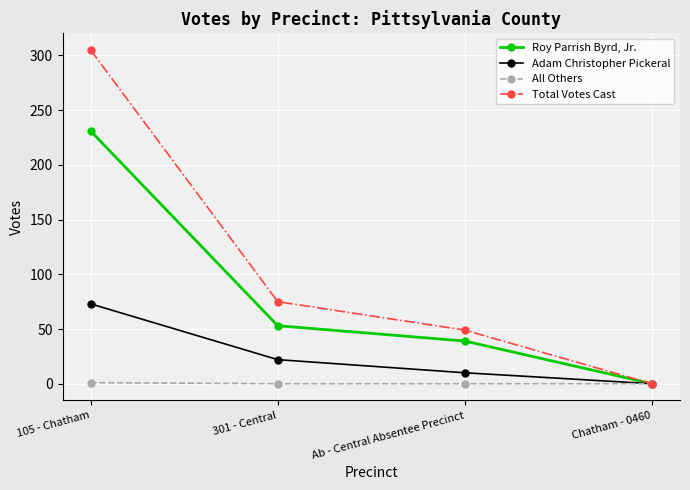

At how many categories does at least one series exceed 136?

1